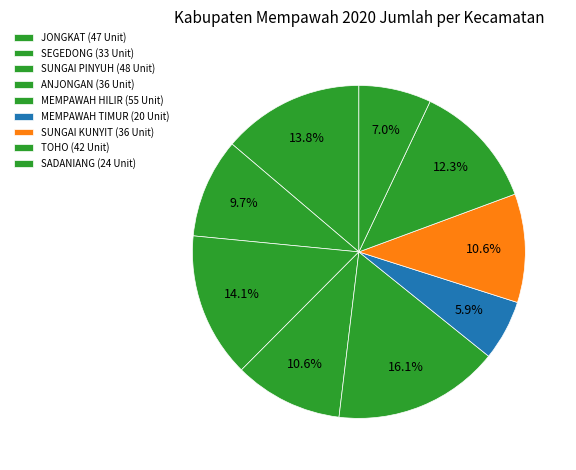

How many slices are in this pie chart?

9